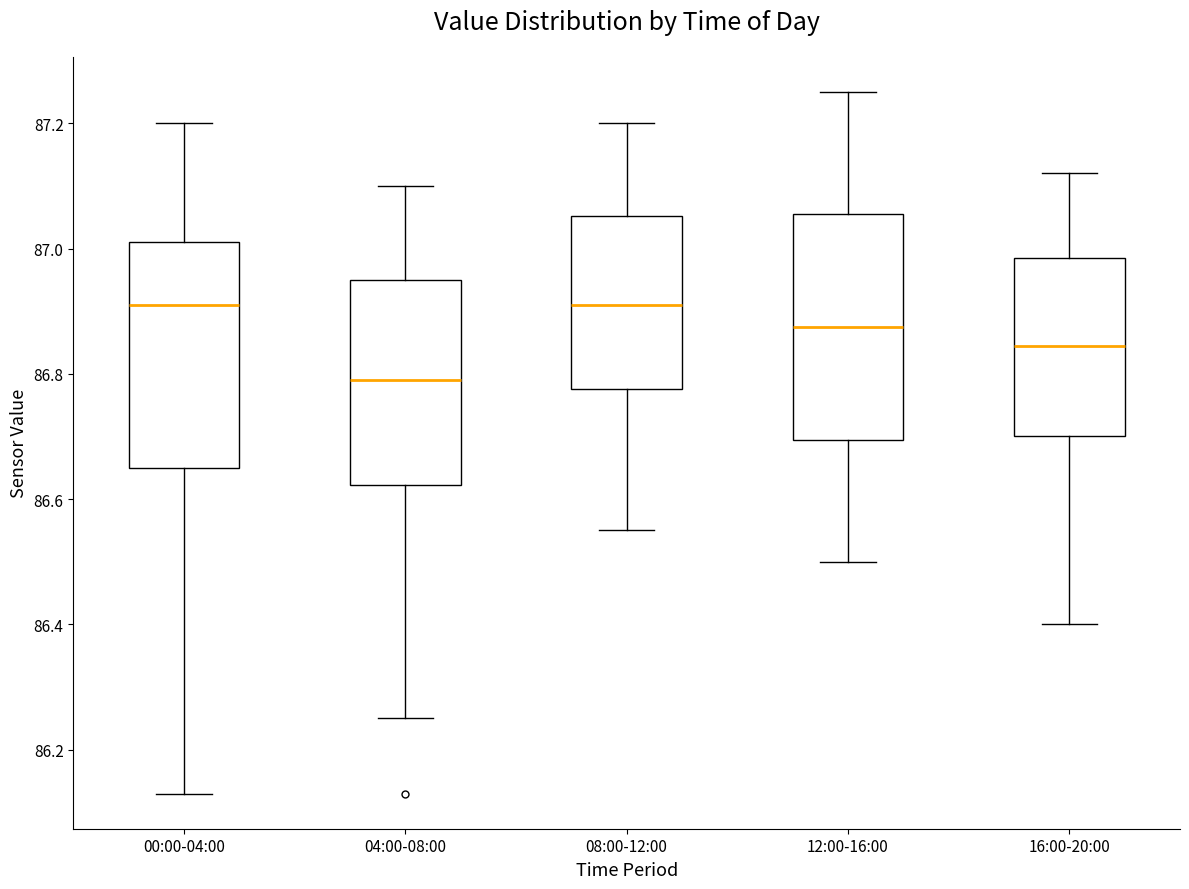

Which box's median line is the lowest?

04:00-08:00